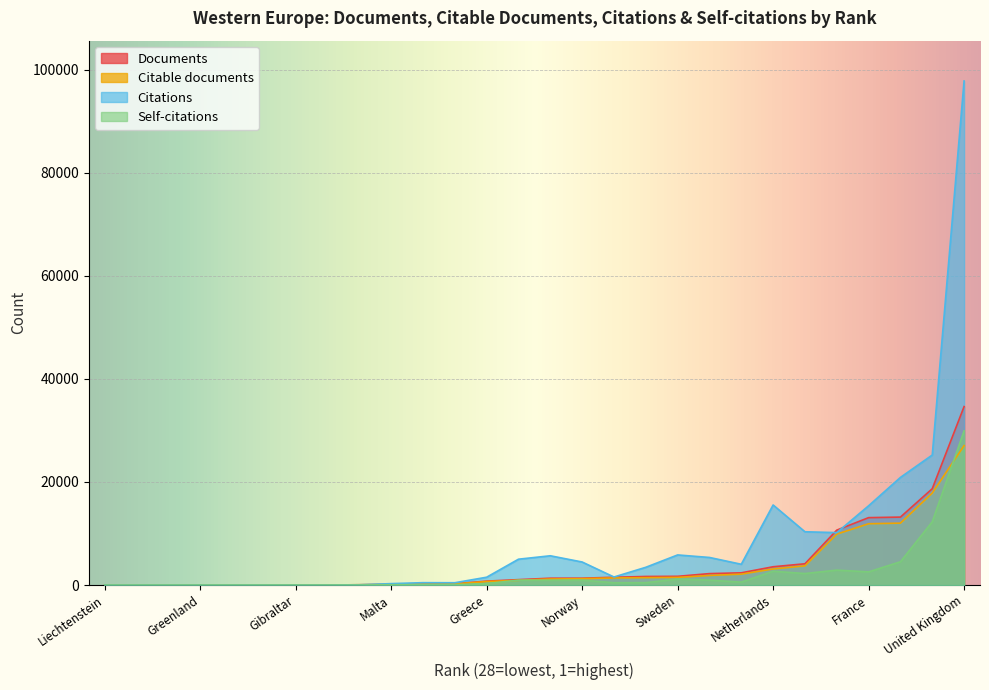

Which category has the lowest value in the Self-citations series?

Liechtenstein